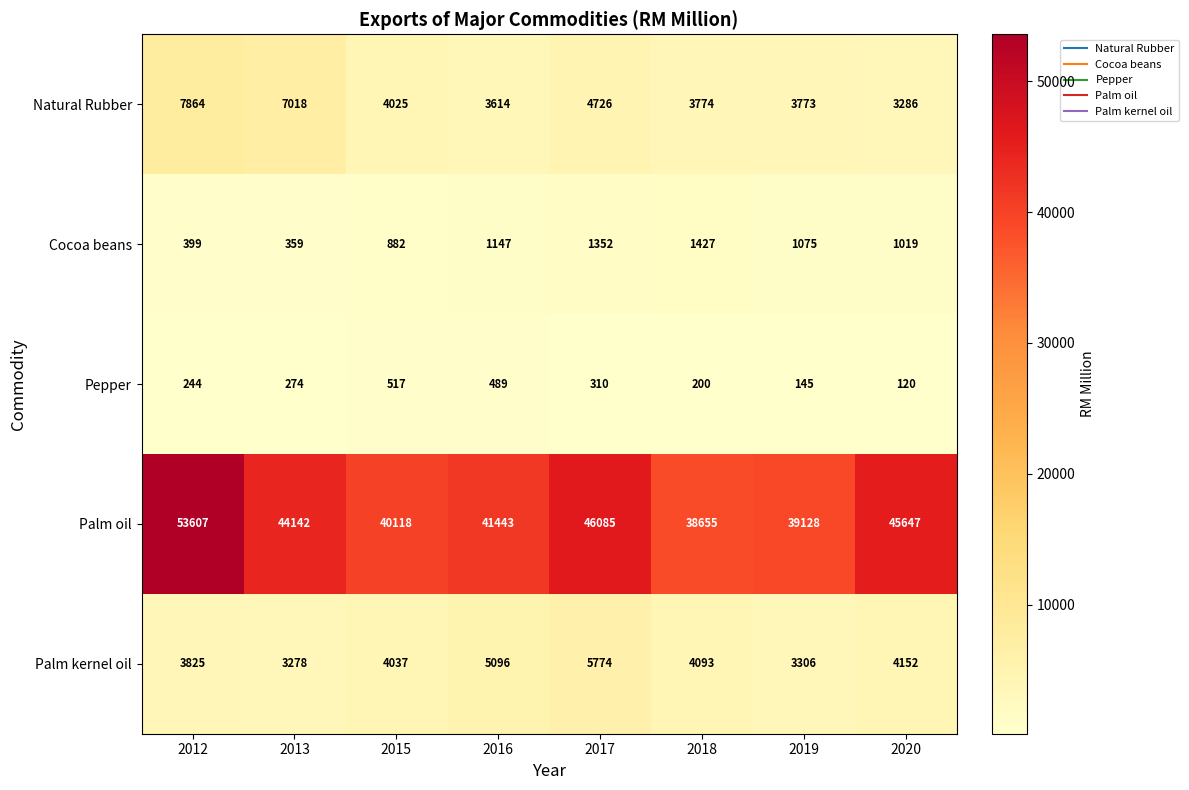

Between 2016 and 2018, which series saw the biggest shift?

Palm oil